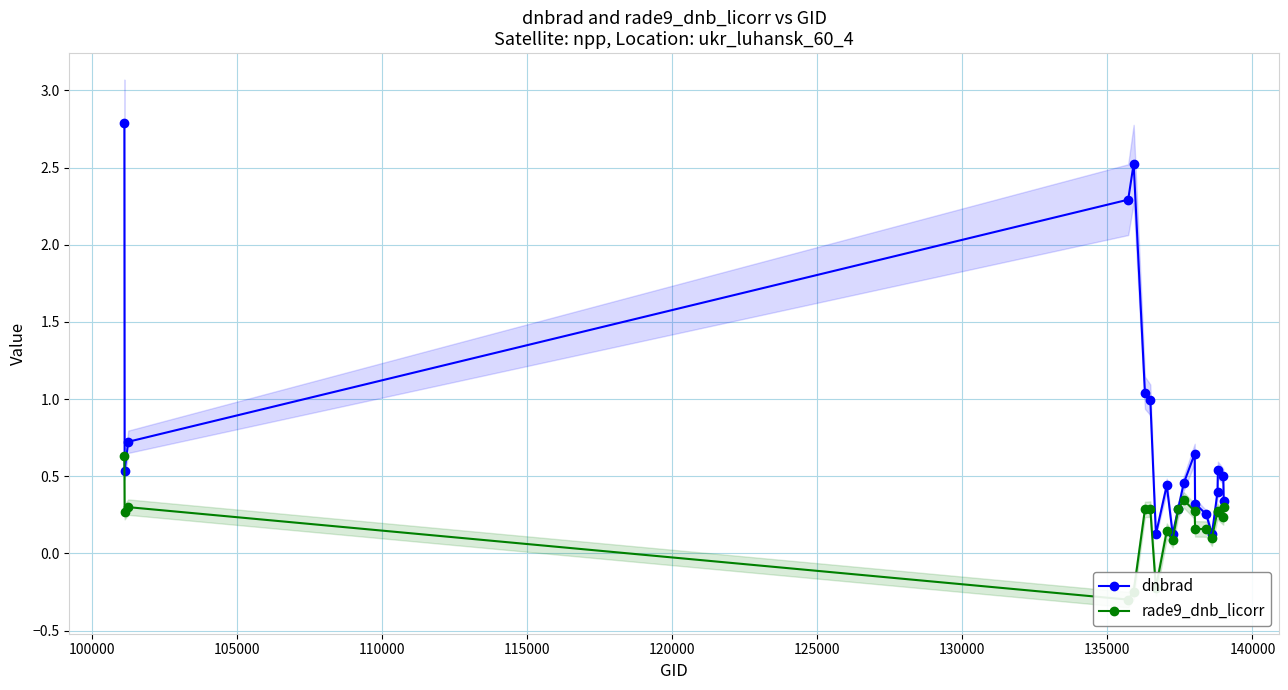

How many values in the rade9_dnb_licorr series are below 0?

3